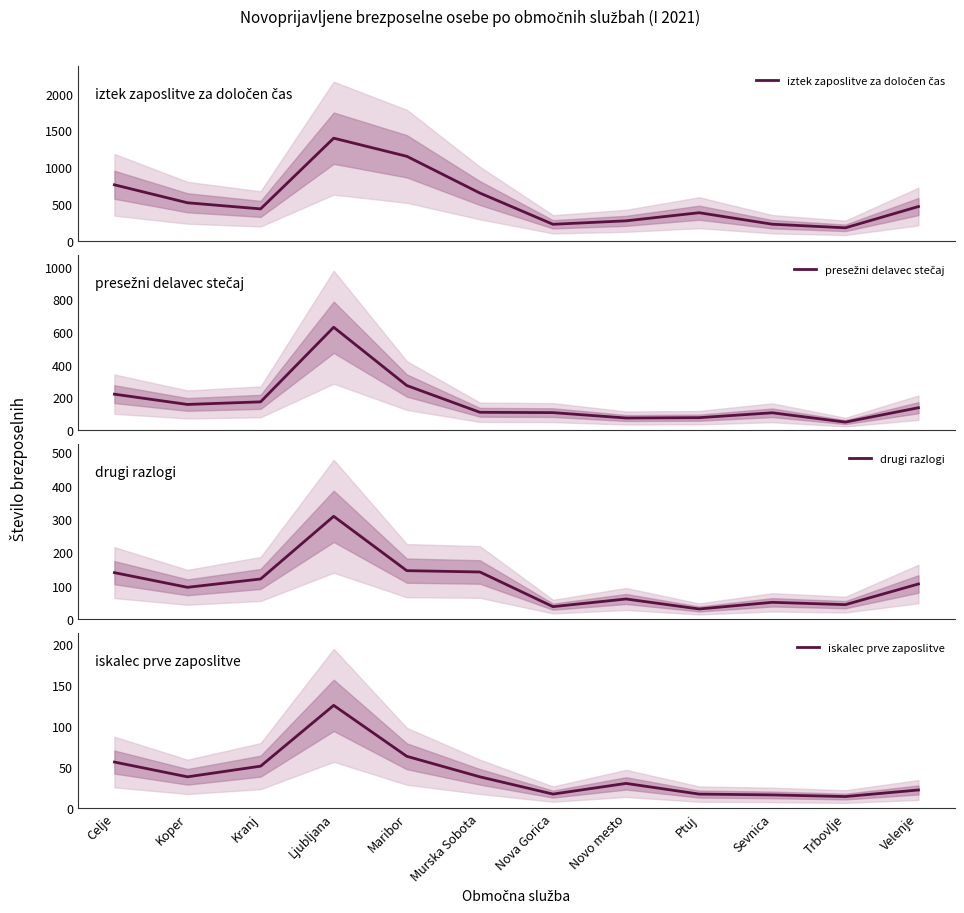

Rank the series by their maximum value, from highest to lowest.

iztek zaposlitve za določen čas, presežni delavec stečaj, drugi razlogi, iskalec prve zaposlitve